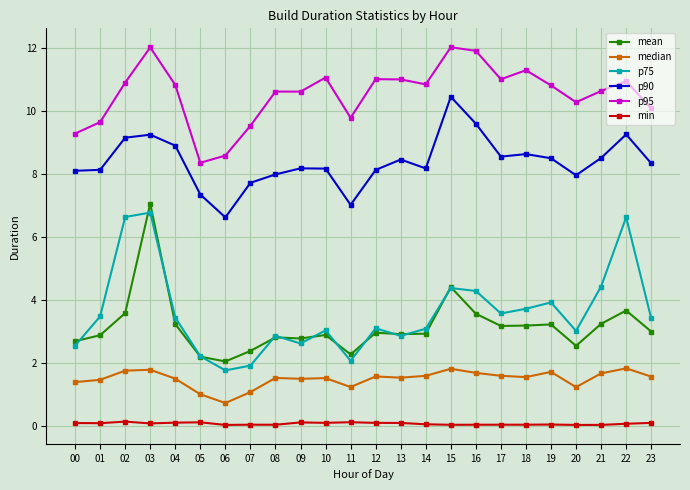

The mean series shows 3.2 at 05. True or false?

False